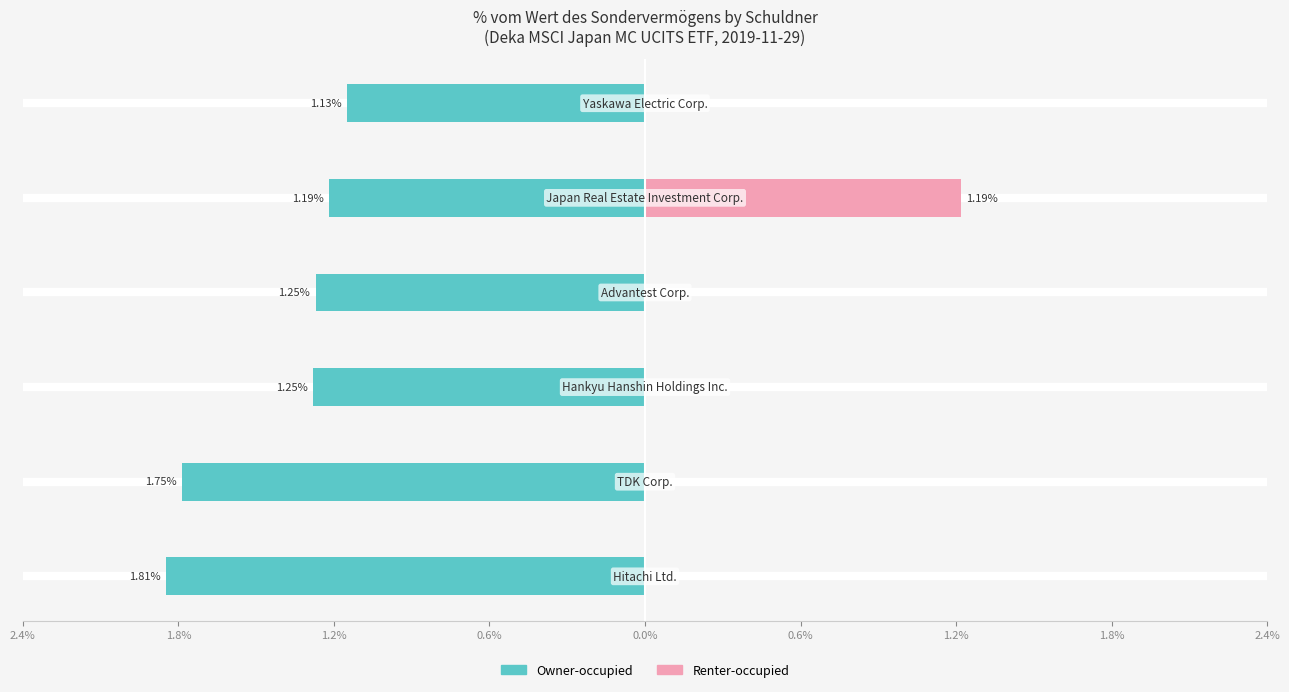

True or false: Renter-occupied has a value of -0.4 at 1.2%.

False